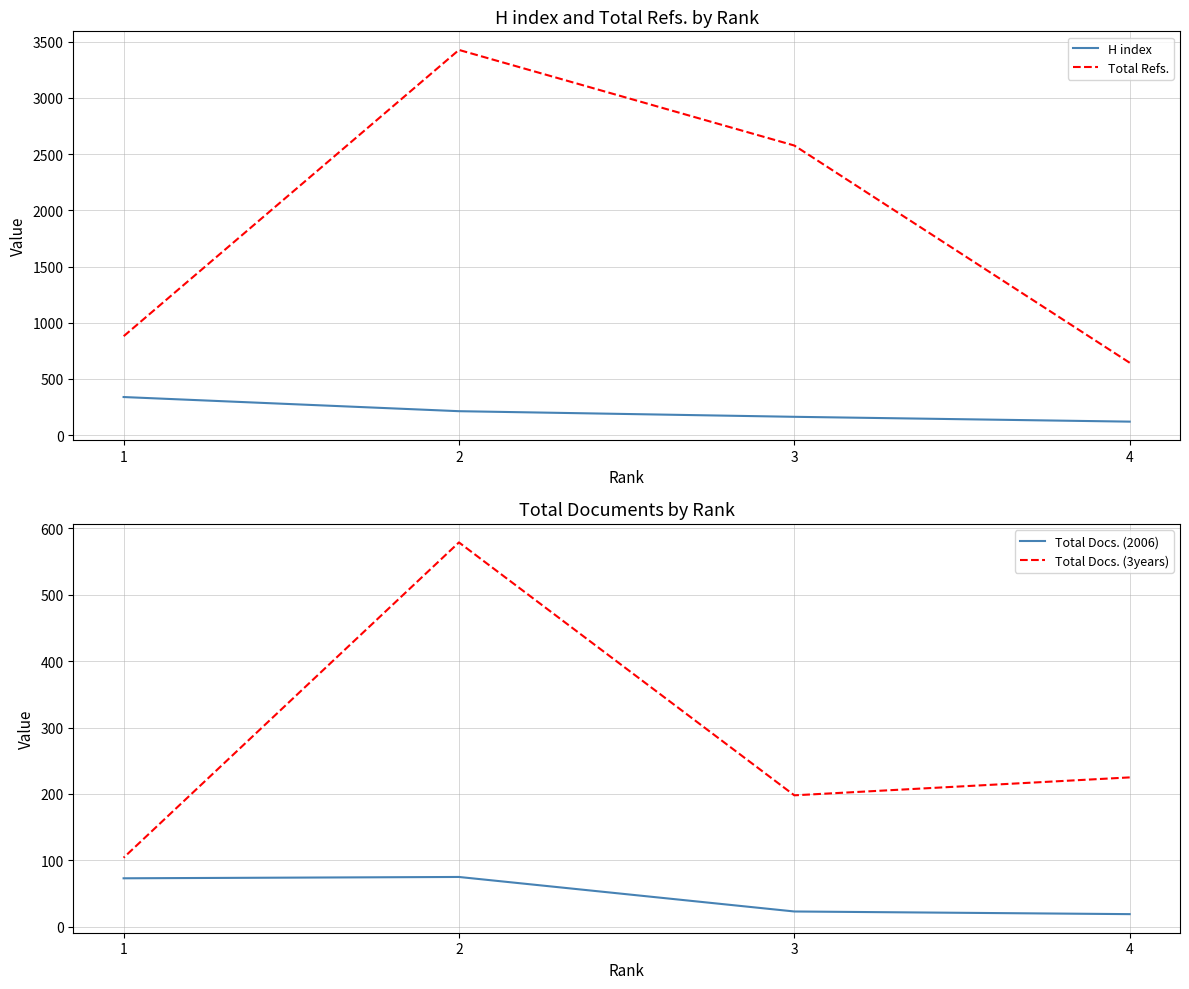

How many series are shown in this chart?

4